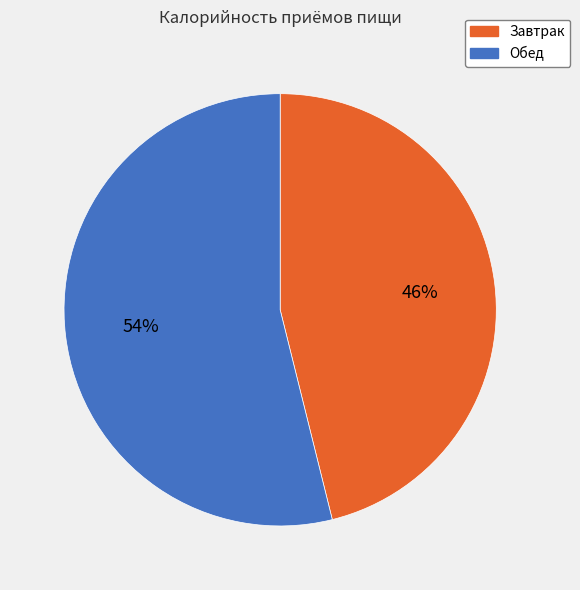

Is it true that Обед is 40% of the pie?

False